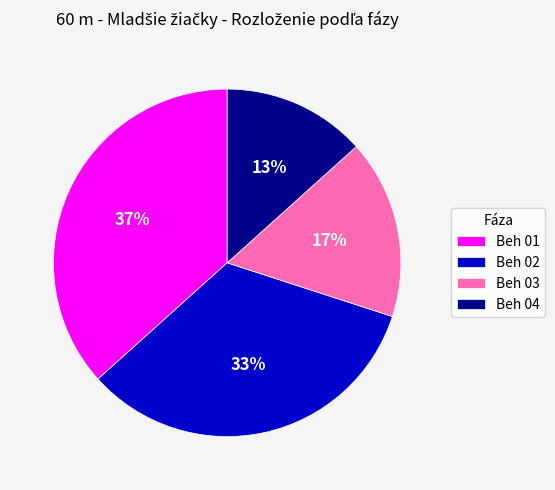

What percentage is the Beh 04 slice, to the nearest percent?

13%